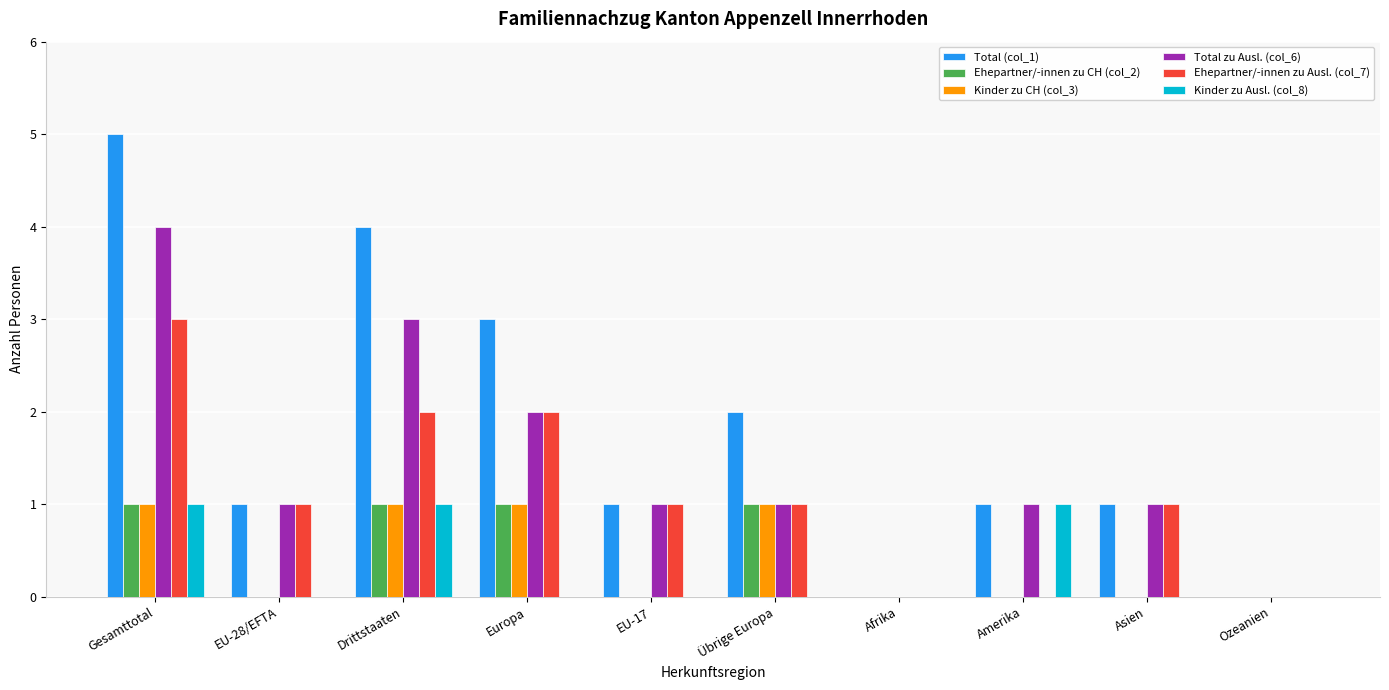

Count the number of data series in this chart.

6